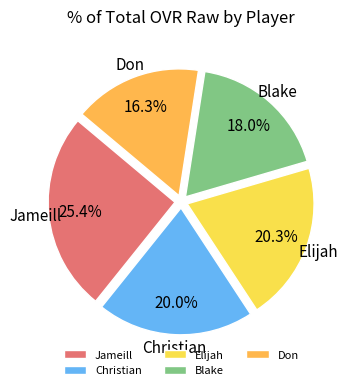

True or false: Jameill accounts for 25% of the total.

True